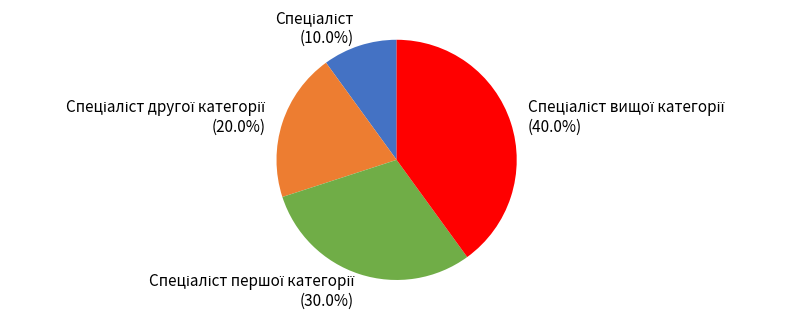

Is there a majority slice in this chart?

No